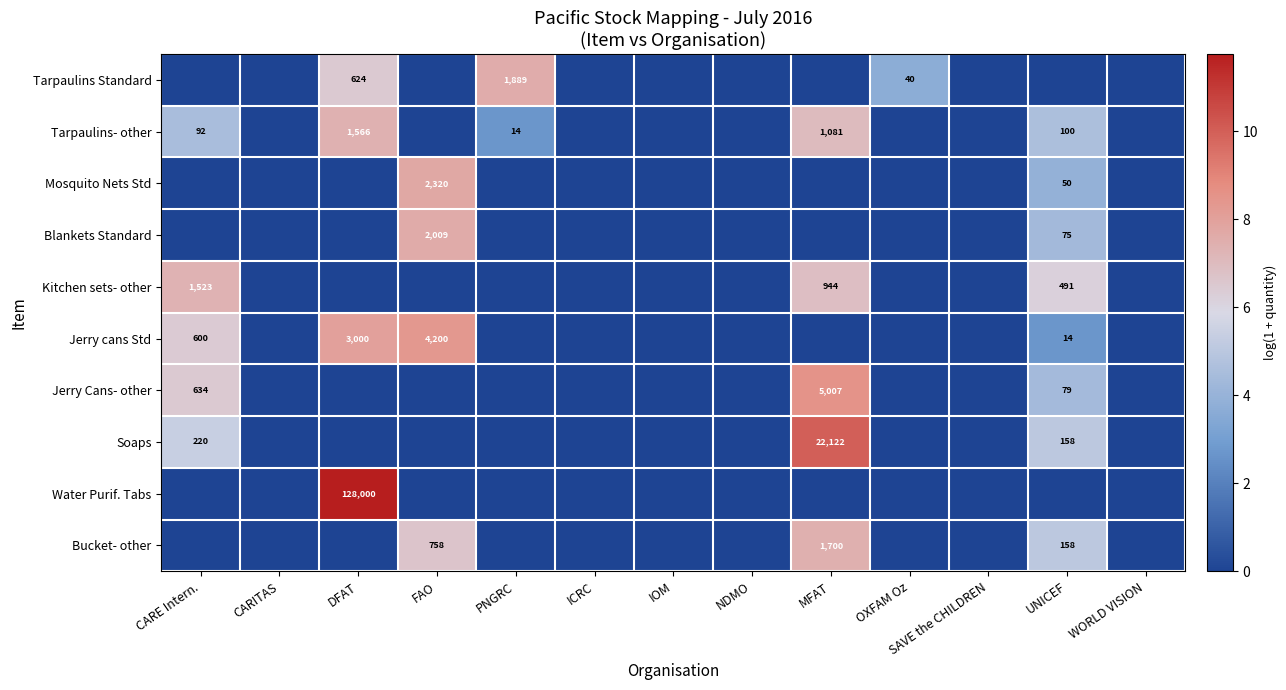

How many data points does each series have?

13